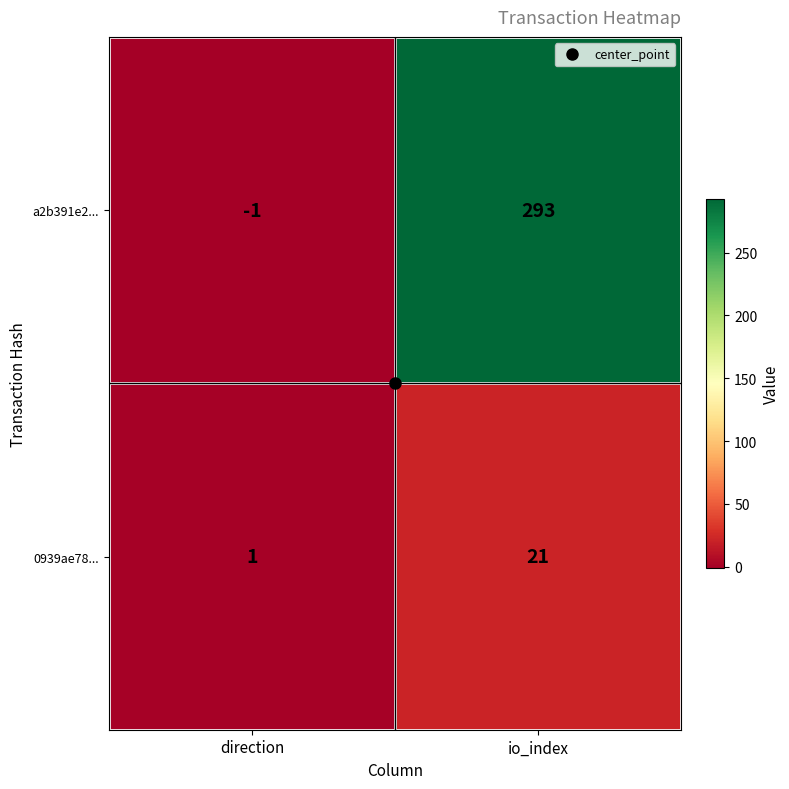

At which category is the sum across all series the highest?

io_index